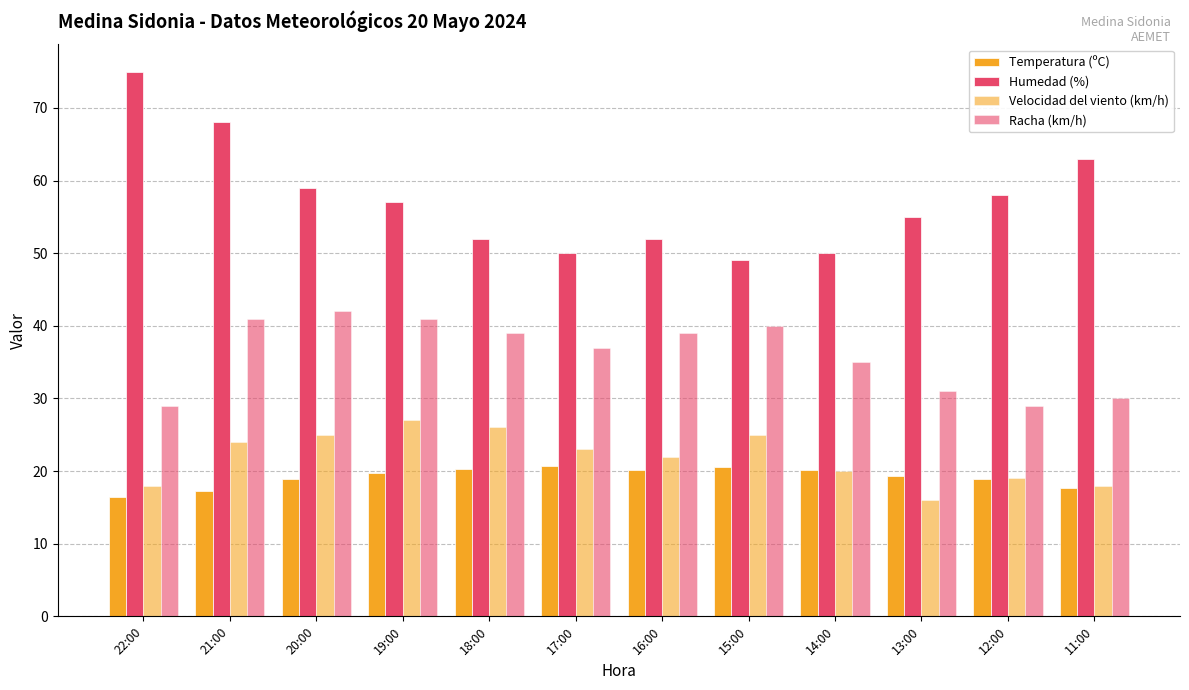

How many groups of bars are there?

12